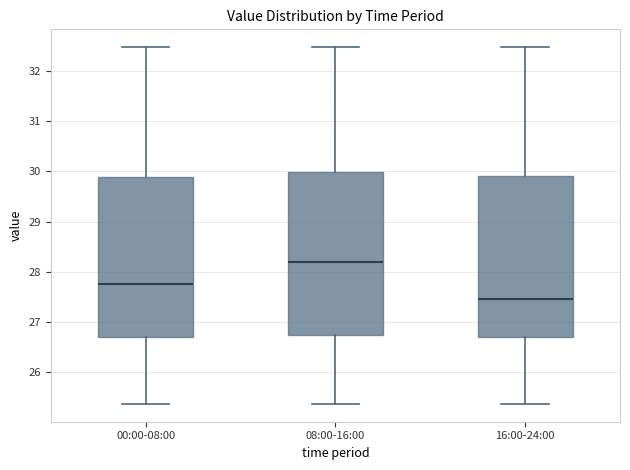

Reading left to right, read every box against the y-axis: the position of its median line, the range the box covers, and the ends of its whiskers. The values are not printed on the chart, so give them approximately, as read against the axis.

00:00-08:00: median 27.8, box 26.7 to 29.9, whiskers 25.4 to 32.5
08:00-16:00: median 28.2, box 26.7 to 30.0, whiskers 25.4 to 32.5
16:00-24:00: median 27.5, box 26.7 to 29.9, whiskers 25.4 to 32.5